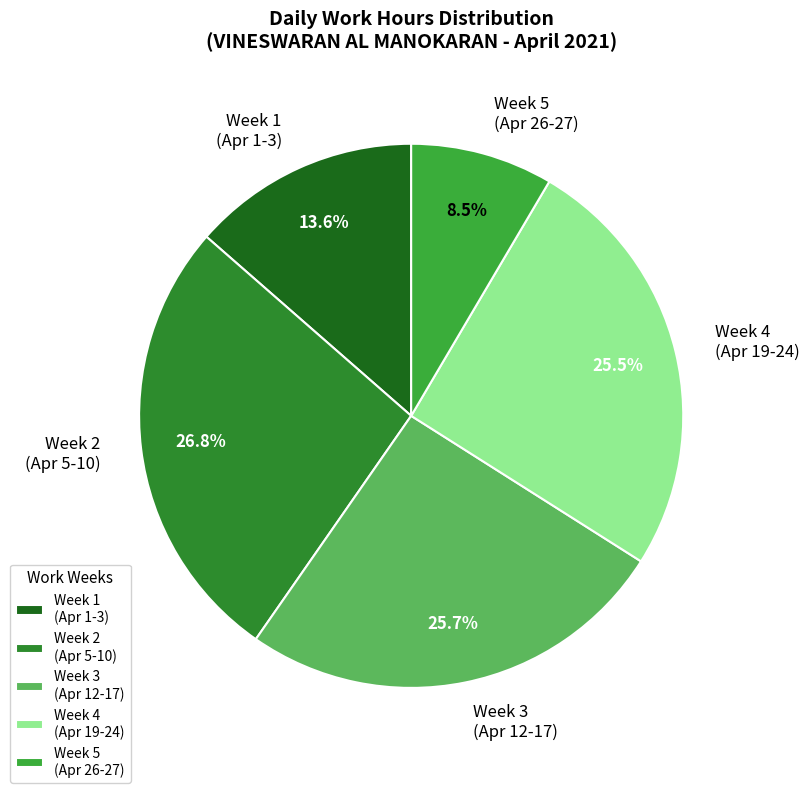

Which category has the smallest portion of the pie?

Week 5 (Apr 26-27)